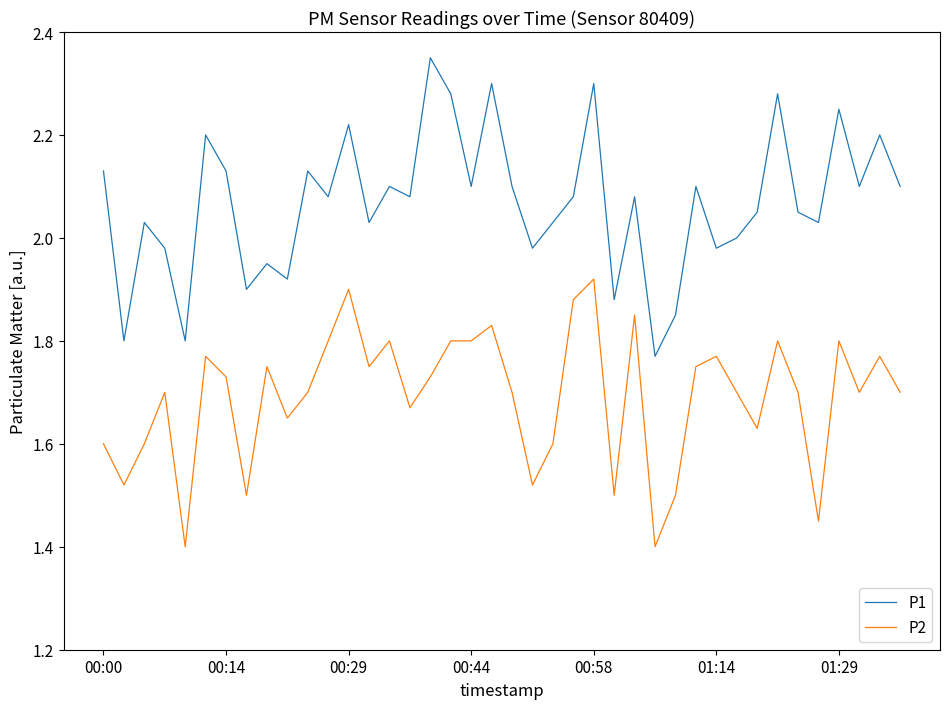

True or false: P1 has more than 1 interior local peaks.

True